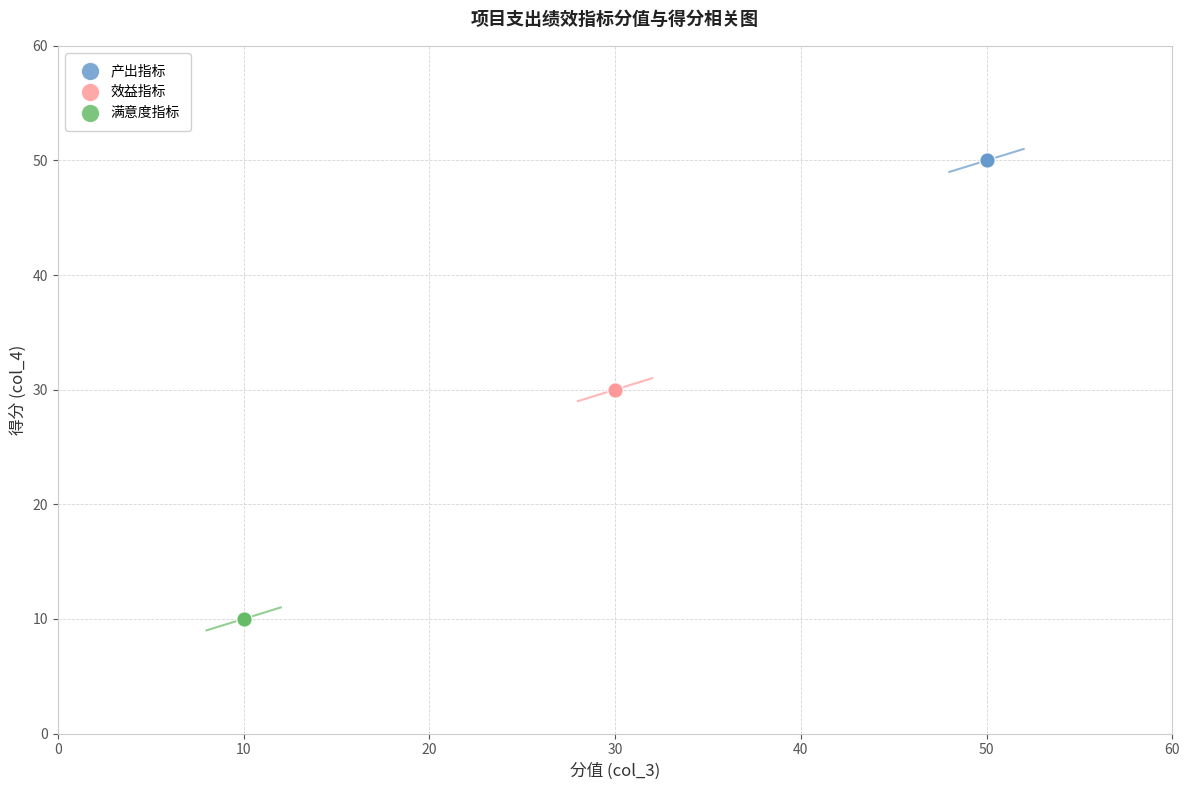

Which series contains the lowest Y value?

满意度指标